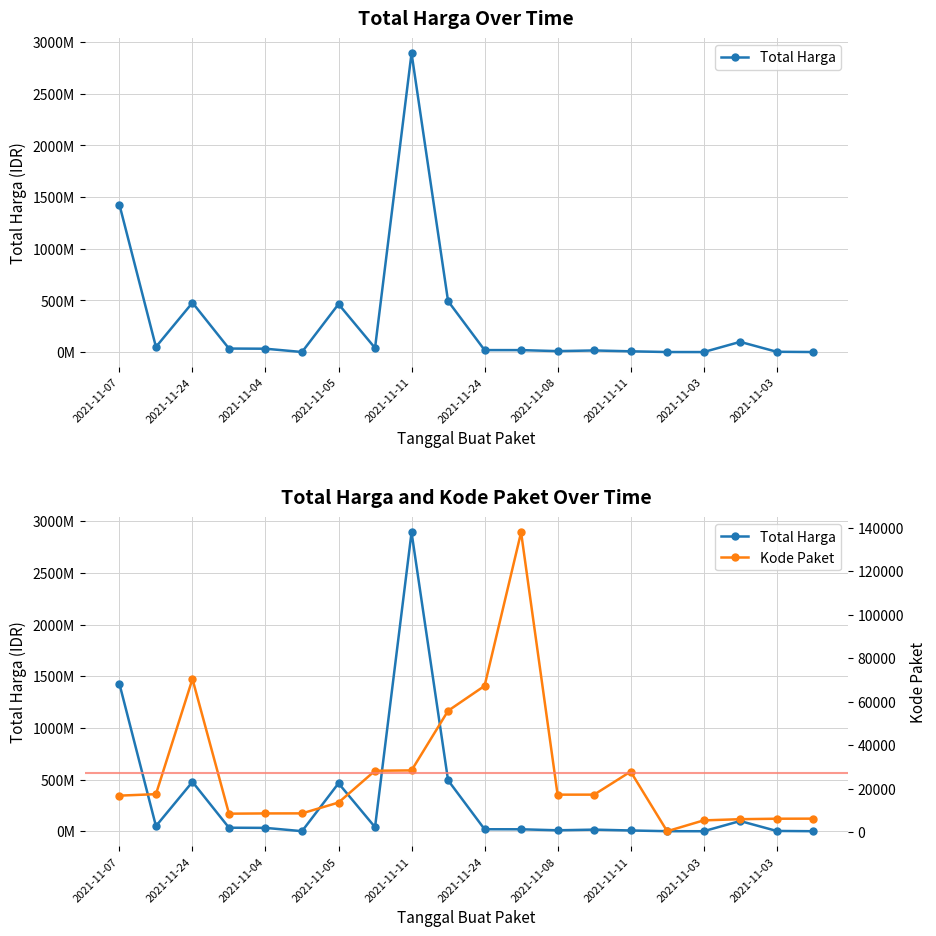

True or false: Kode Paket has a value of 28660 at 2021-11-07.

False